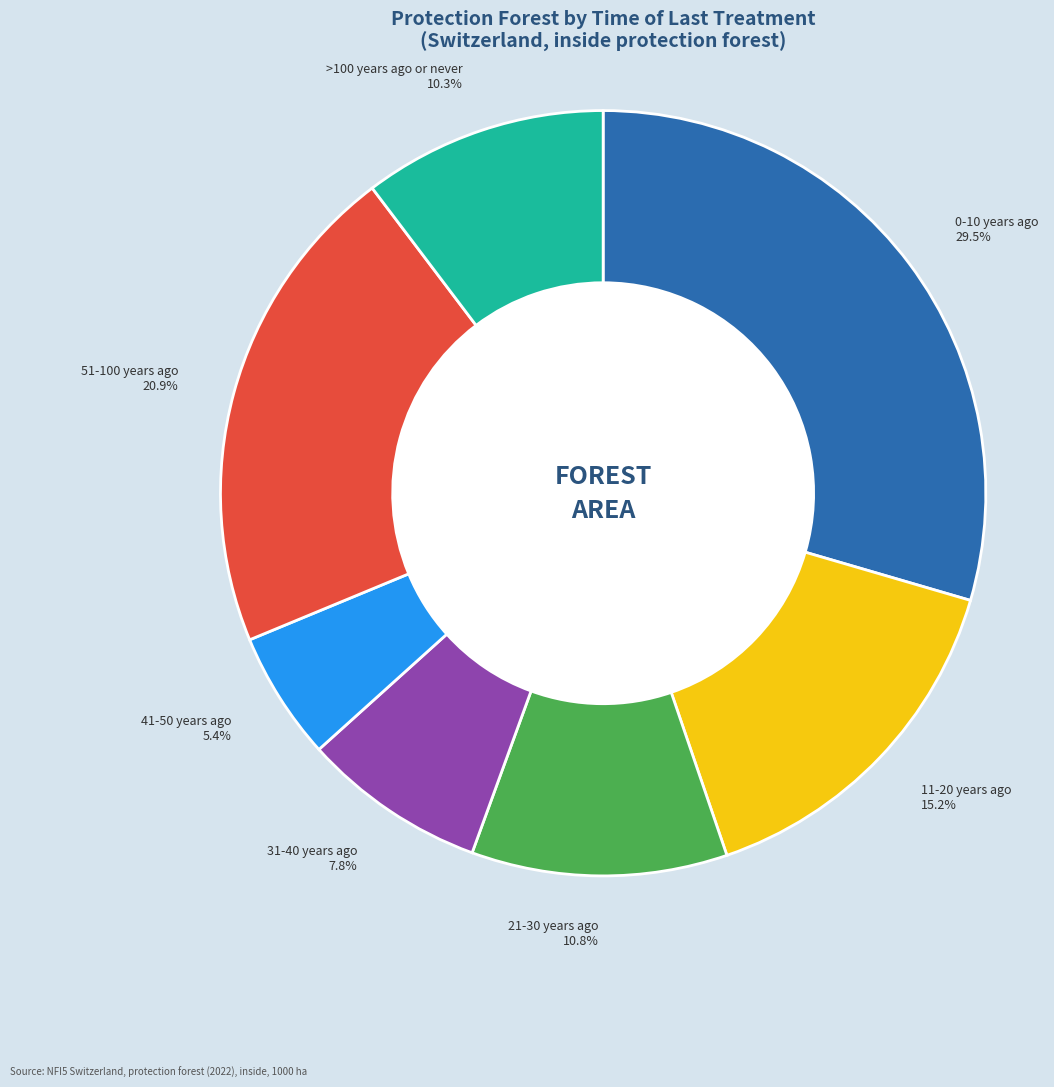

The 0-10 years ago slice represents 30% of the pie. True or false?

True